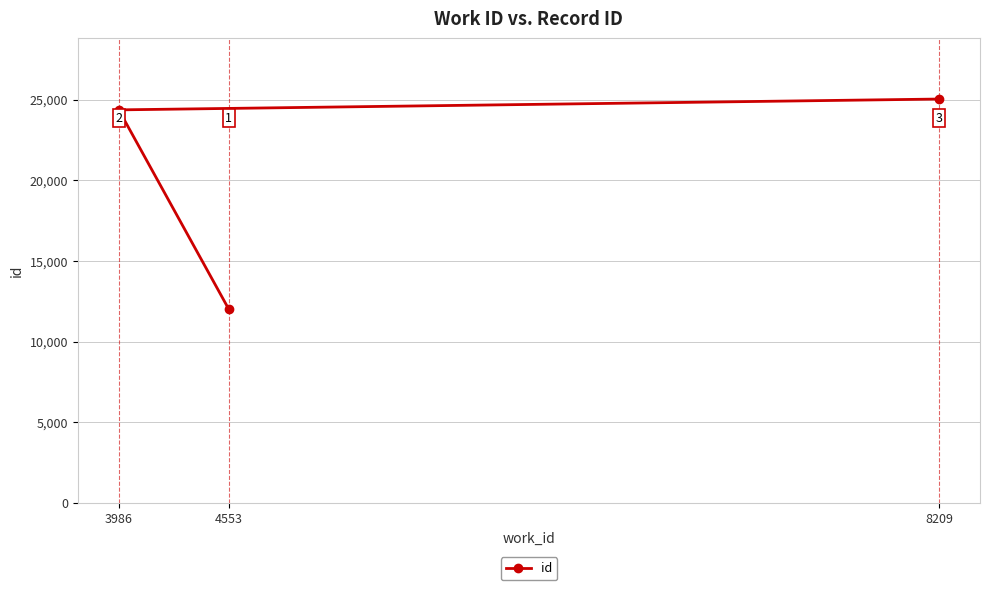

What is the sum of the values at 4553 and 8209?

37032